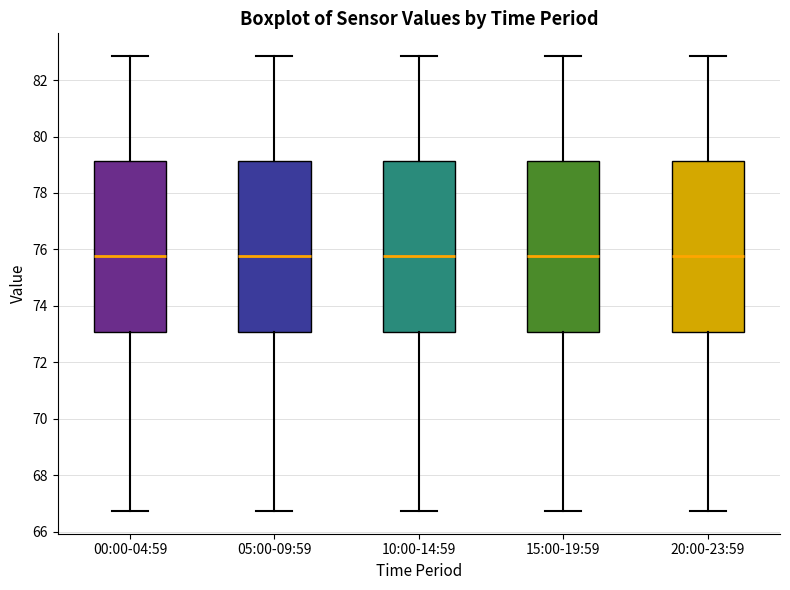

Reading left to right, read every box against the y-axis: the position of its median line, the range the box covers, and the ends of its whiskers. The values are not printed on the chart, so give them approximately, as read against the axis.

00:00-04:59: median 75.8, box 73.0 to 79.2, whiskers 66.8 to 82.8
05:00-09:59: median 75.8, box 73.0 to 79.2, whiskers 66.8 to 82.8
10:00-14:59: median 75.8, box 73.0 to 79.2, whiskers 66.8 to 82.8
15:00-19:59: median 75.8, box 73.0 to 79.2, whiskers 66.8 to 82.8
20:00-23:59: median 75.8, box 73.0 to 79.2, whiskers 66.8 to 82.8